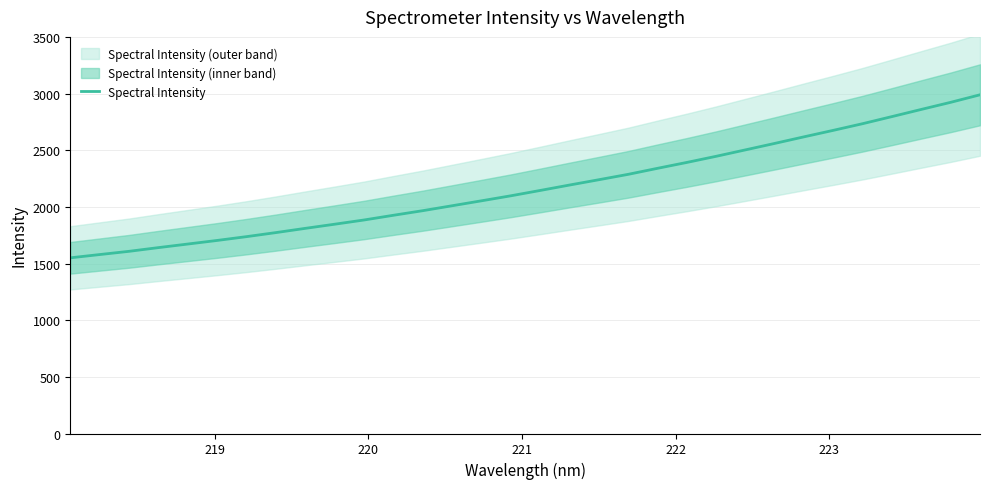

What is the highest value of the Spectral Intensity series?

2989.0